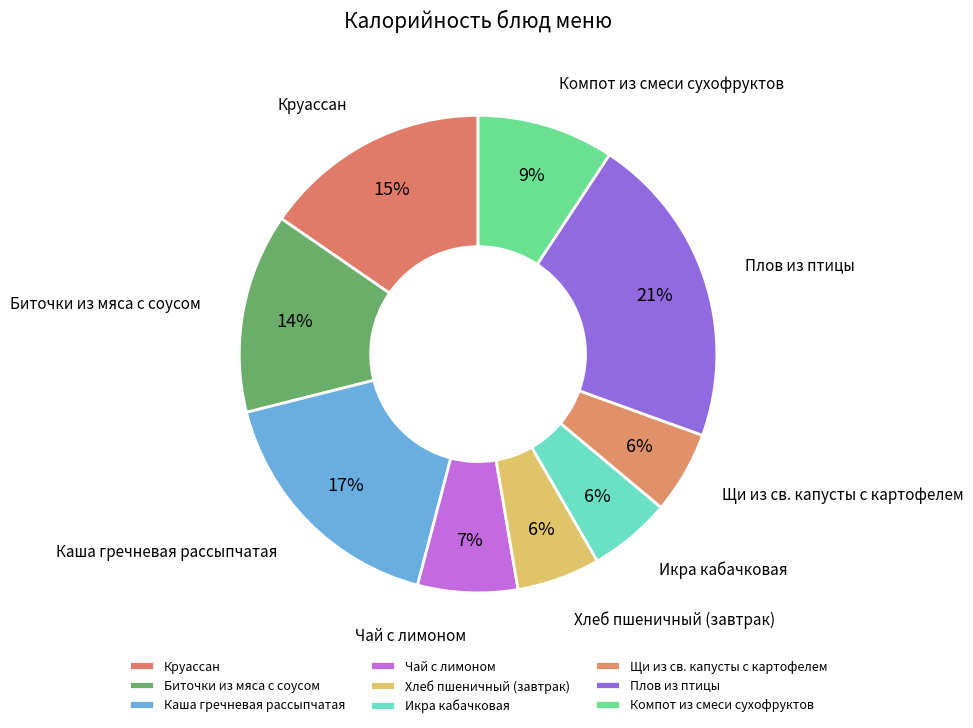

Which category has the biggest portion of the pie?

Плов из птицы